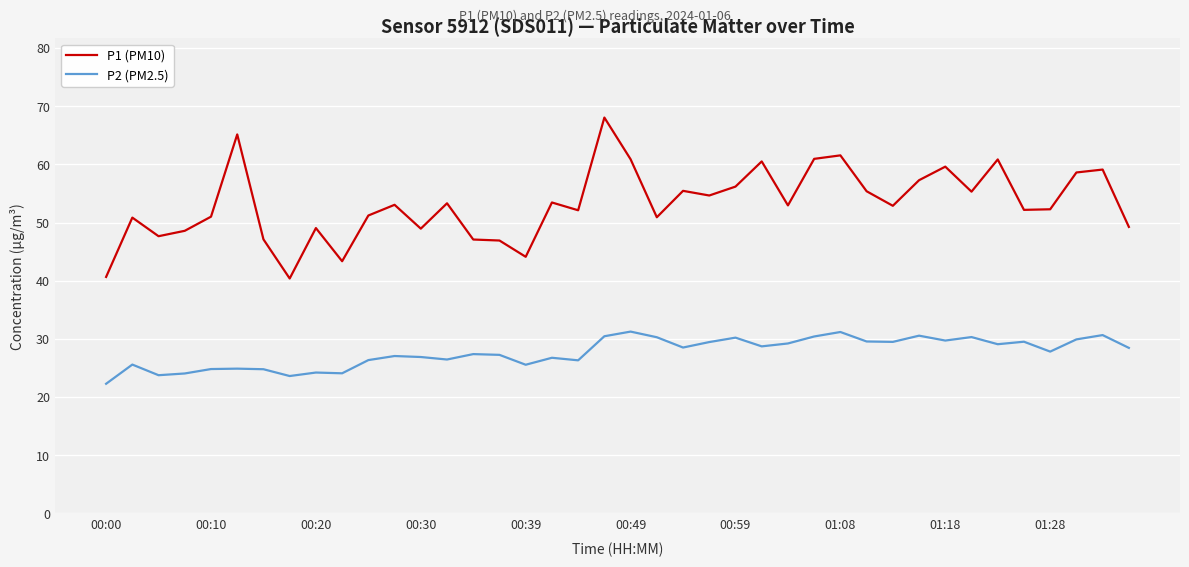

What is the greatest value displayed?

68.1